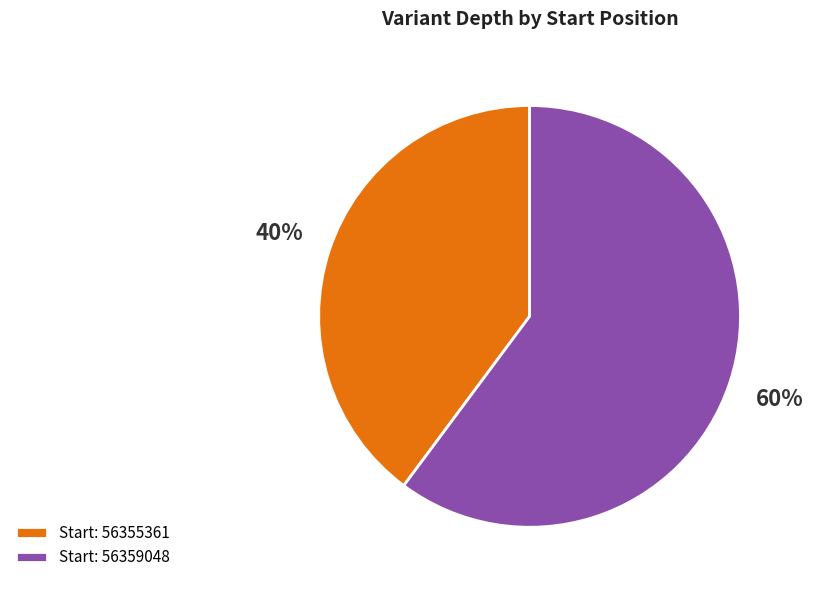

To the nearest percent, what is the combined percentage of Start: 56355361 and Start: 56359048?

100%